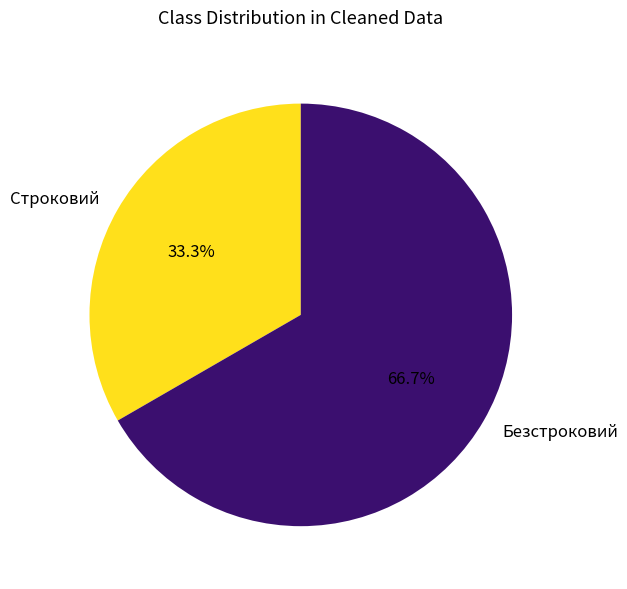

True or false: Строковий accounts for 27% of the total.

False